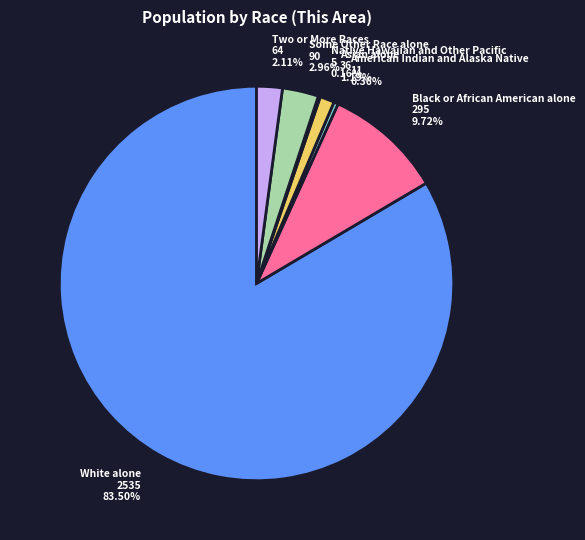

What is the largest slice in the pie chart?

White alone